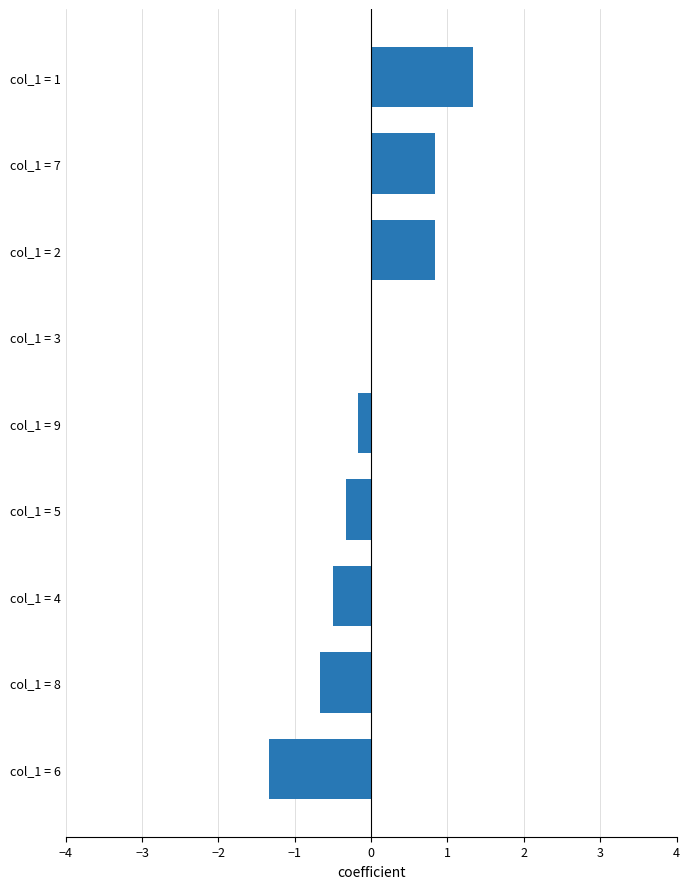

What is the sum of the values at col_1 = 2 and col_1 = 4?

0.3